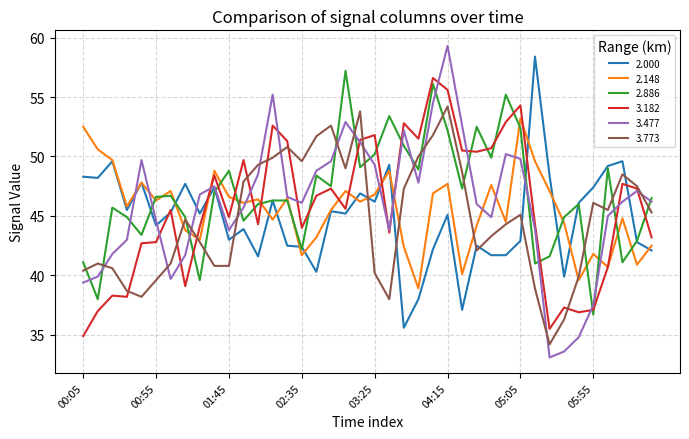

True or false: 3.477 and 2.000 intersect in this chart.

True